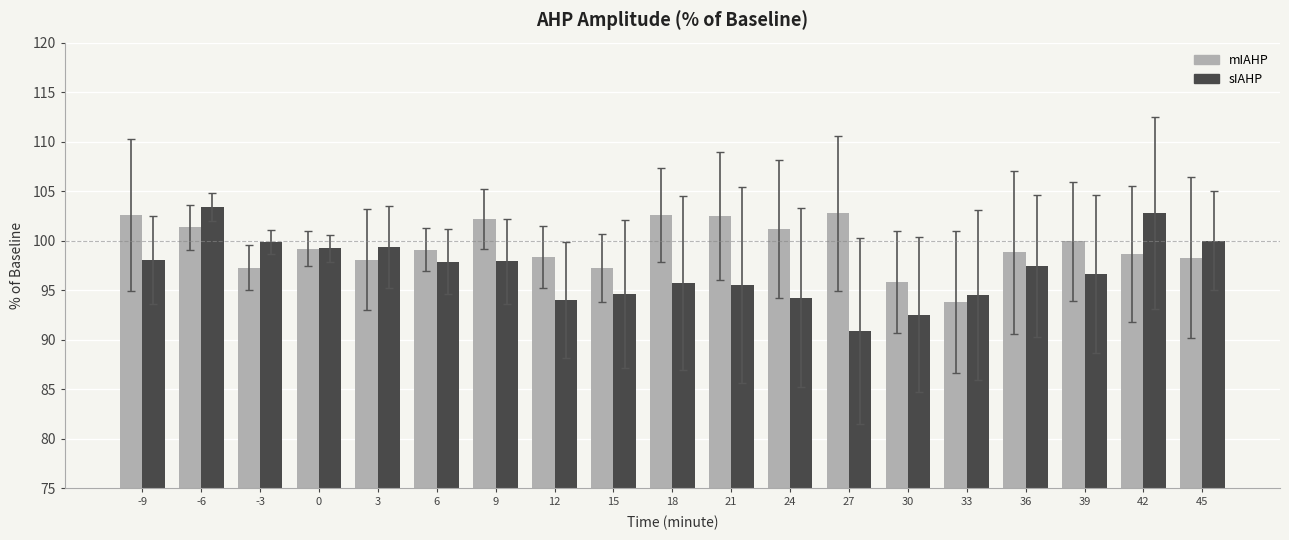

What is the difference between the maximum and minimum values in the mIAHP series?

9.0